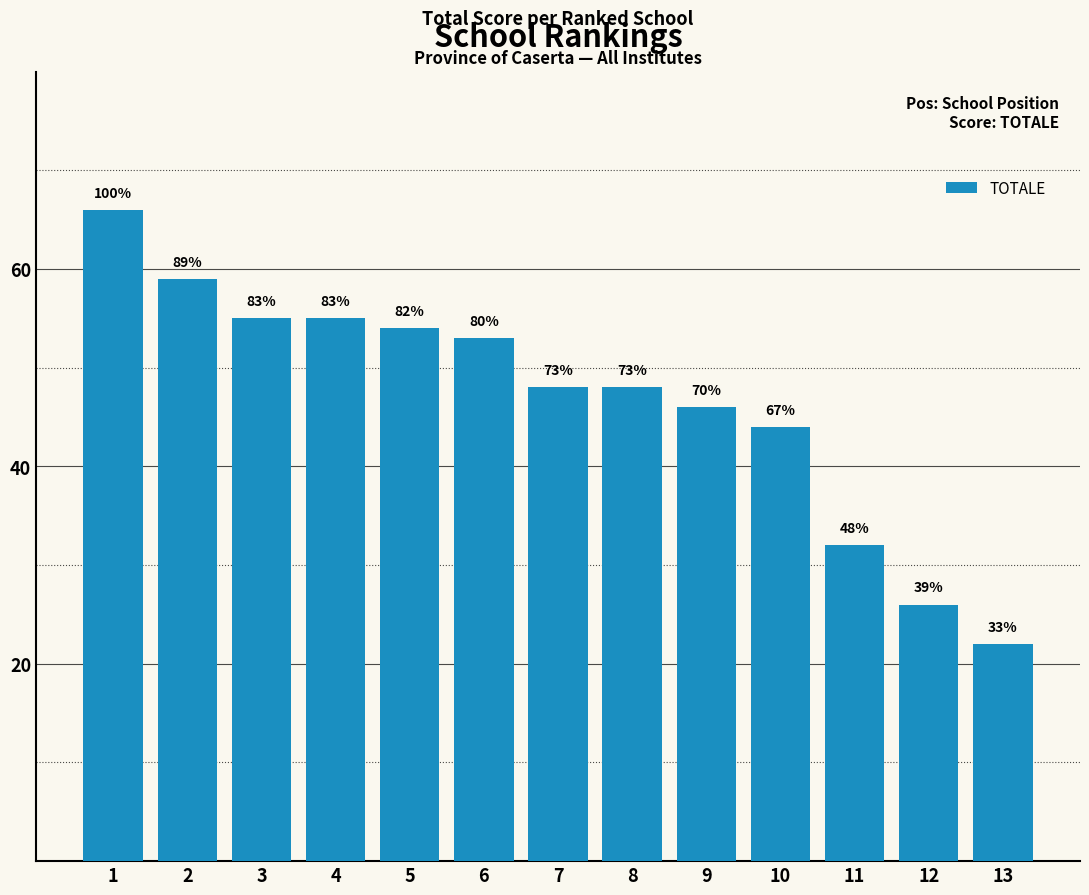

How many bars are there in total?

13